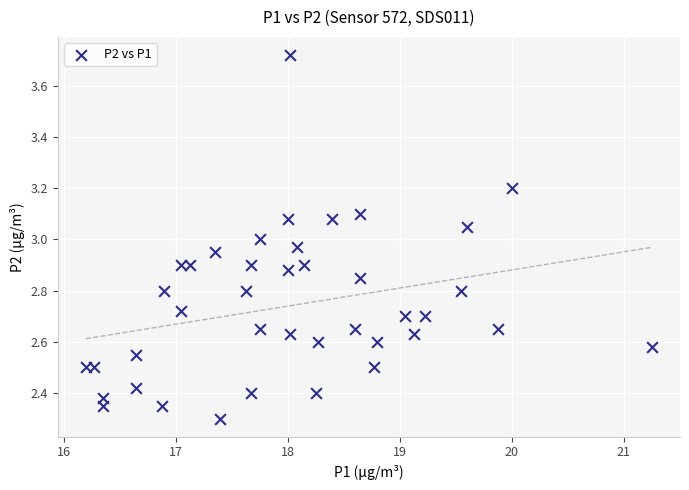

What is the range of Y values (max minus min)?

1.4